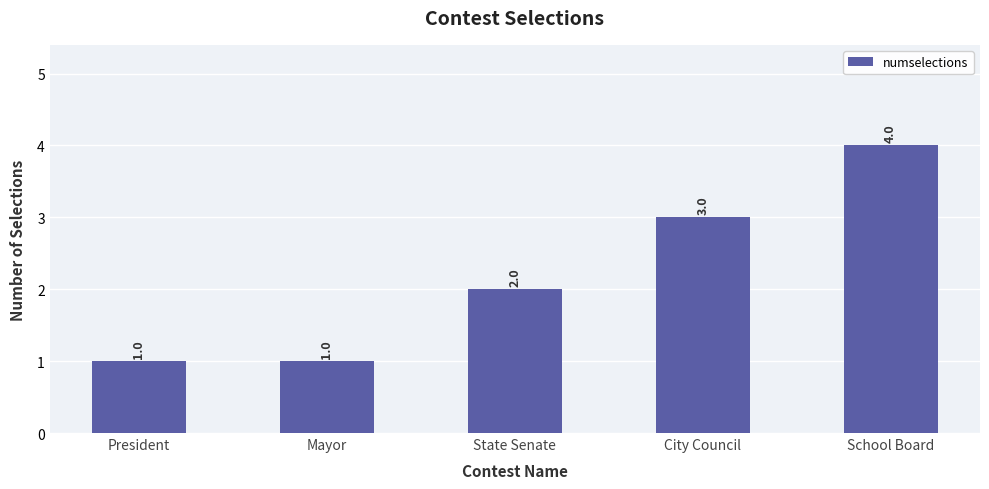

What is the change in value from State Senate to School Board?

+2